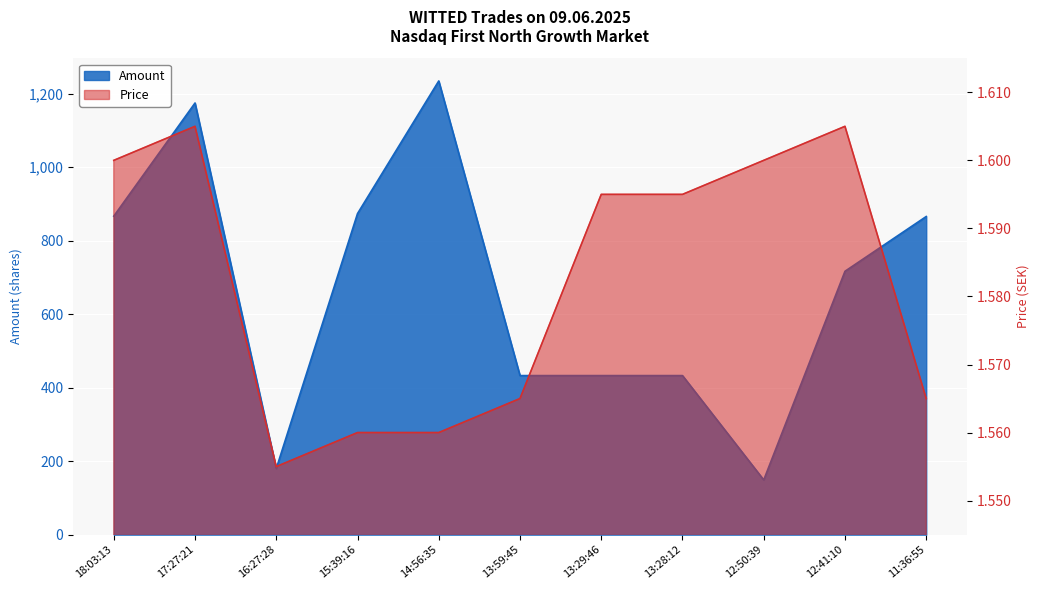

What is the value of the Amount point at the 11th from the left?

866.0